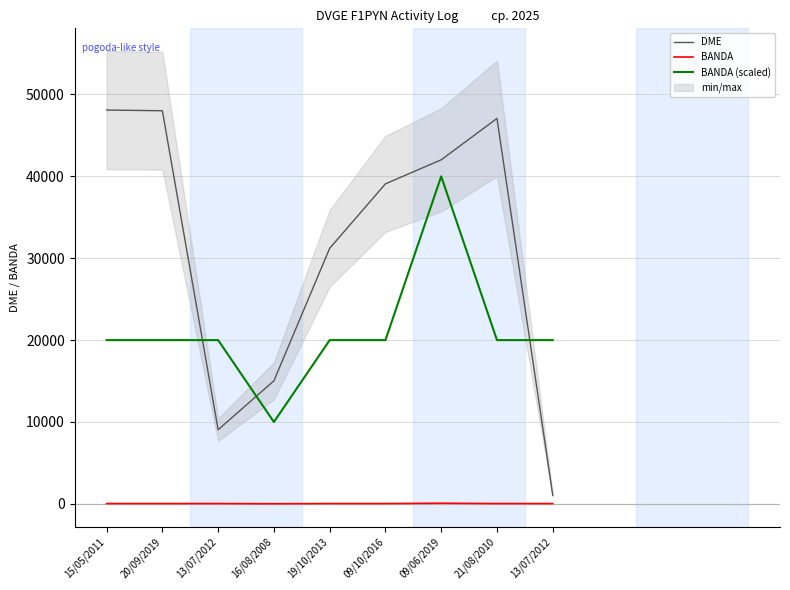

What are all the series names shown in the legend?

DME, BANDA, BANDA (scaled)